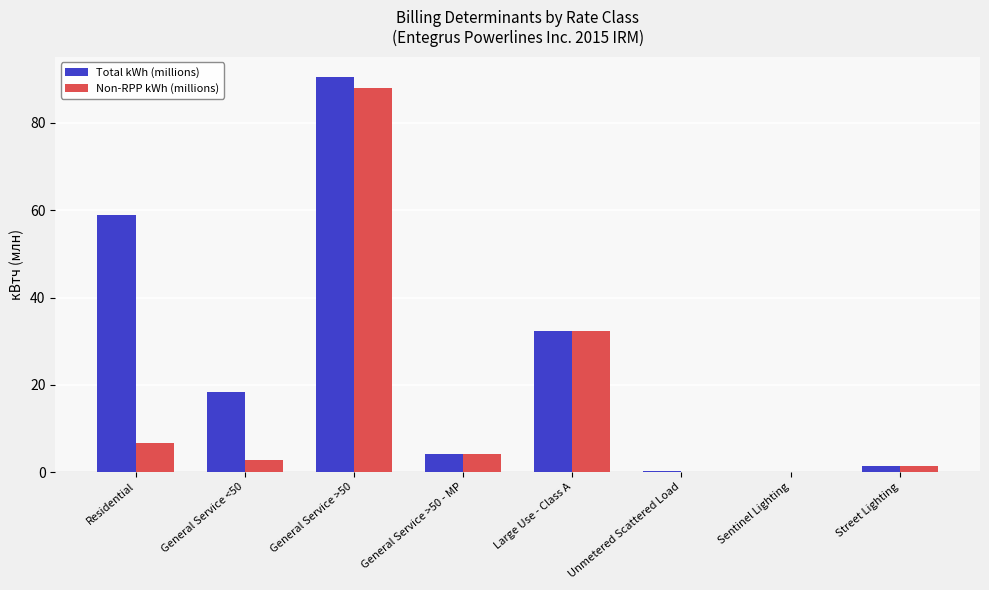

What is the sum of all Non-RPP kWh (millions) values?

135.5